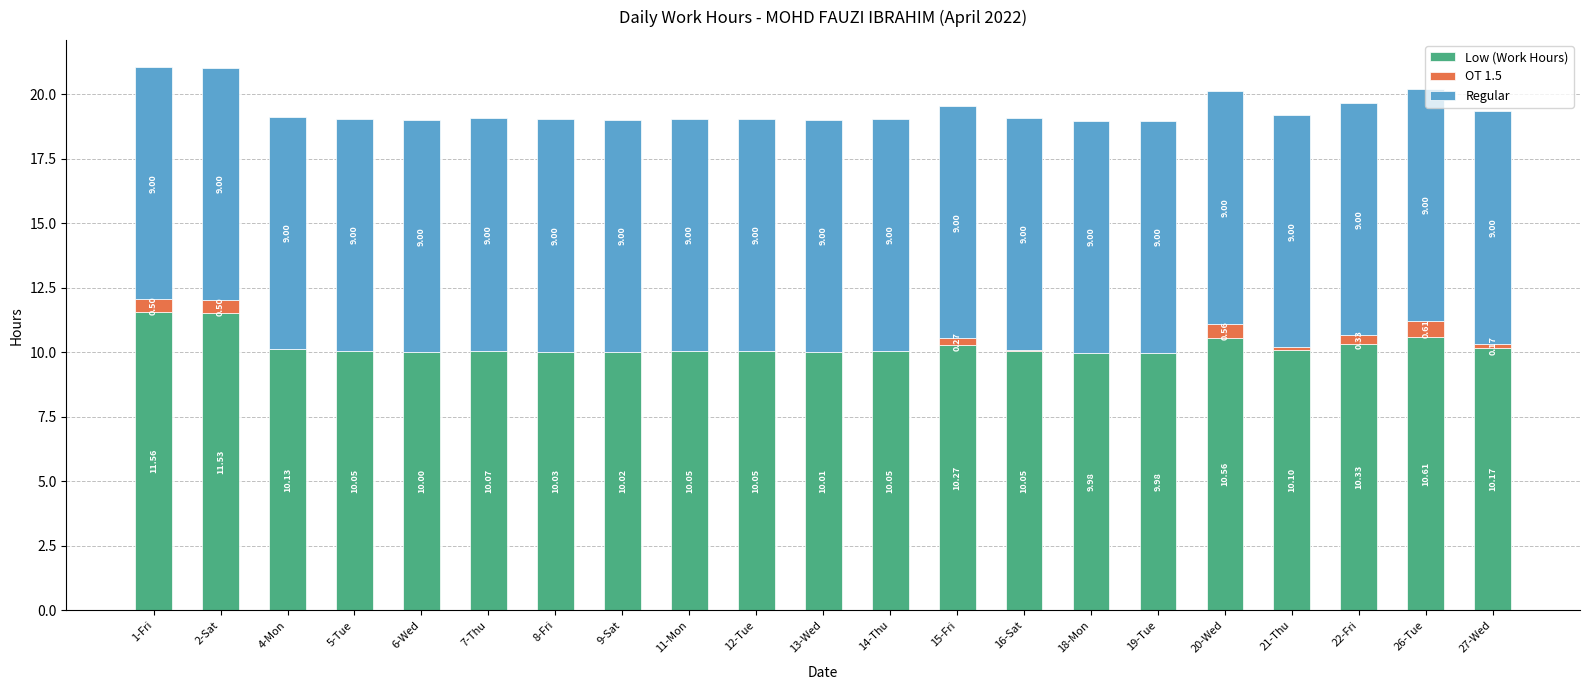

What is the total value across all series at 9-Sat?

19.0